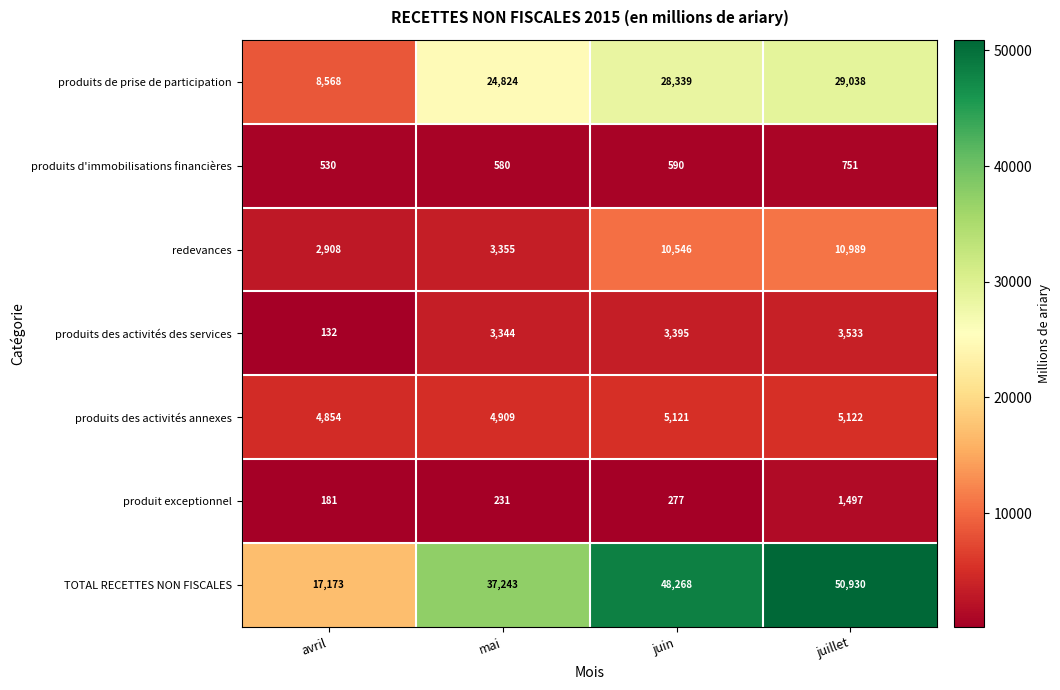

Is it true that produits des activités des services equals 3395 at juin?

True